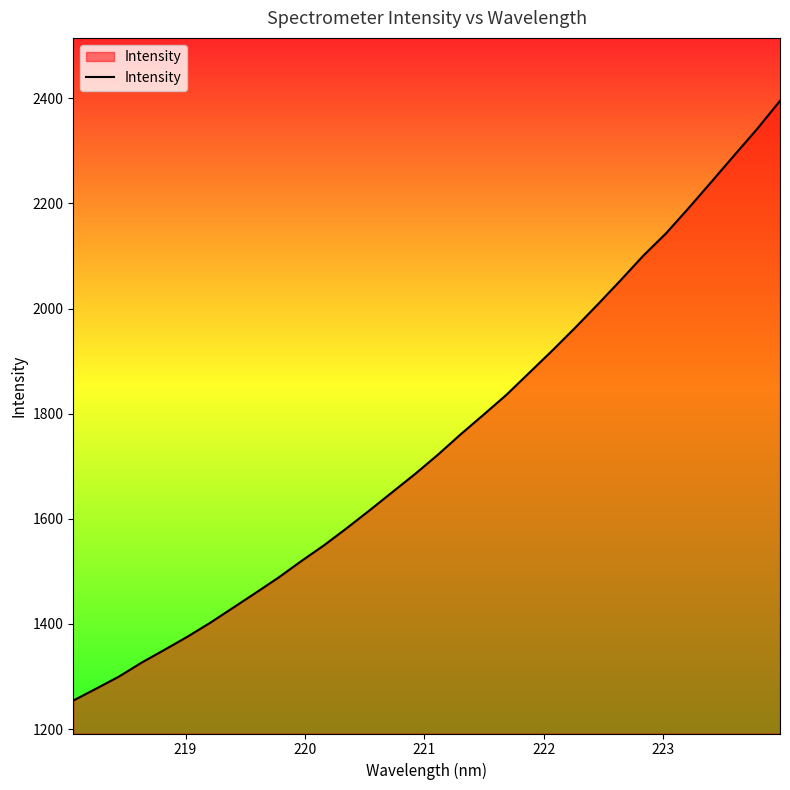

What is the difference between the maximum and minimum values?

1141.0